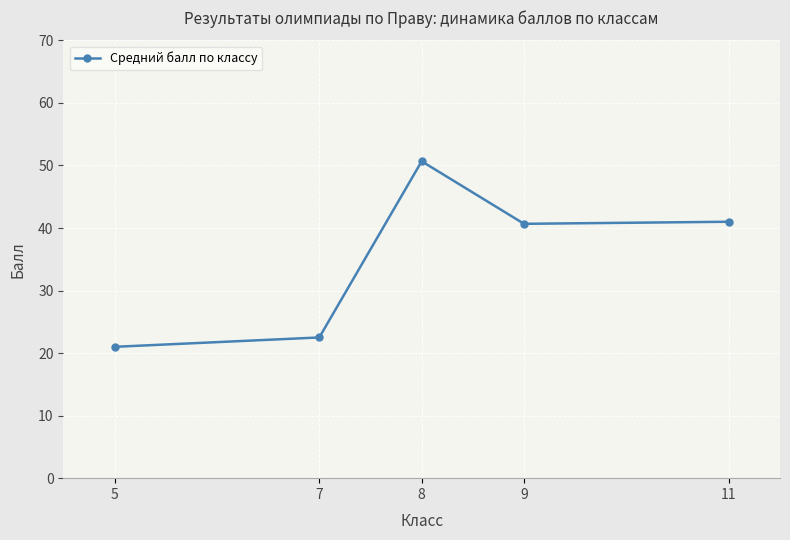

Count the number of data series in this chart.

1